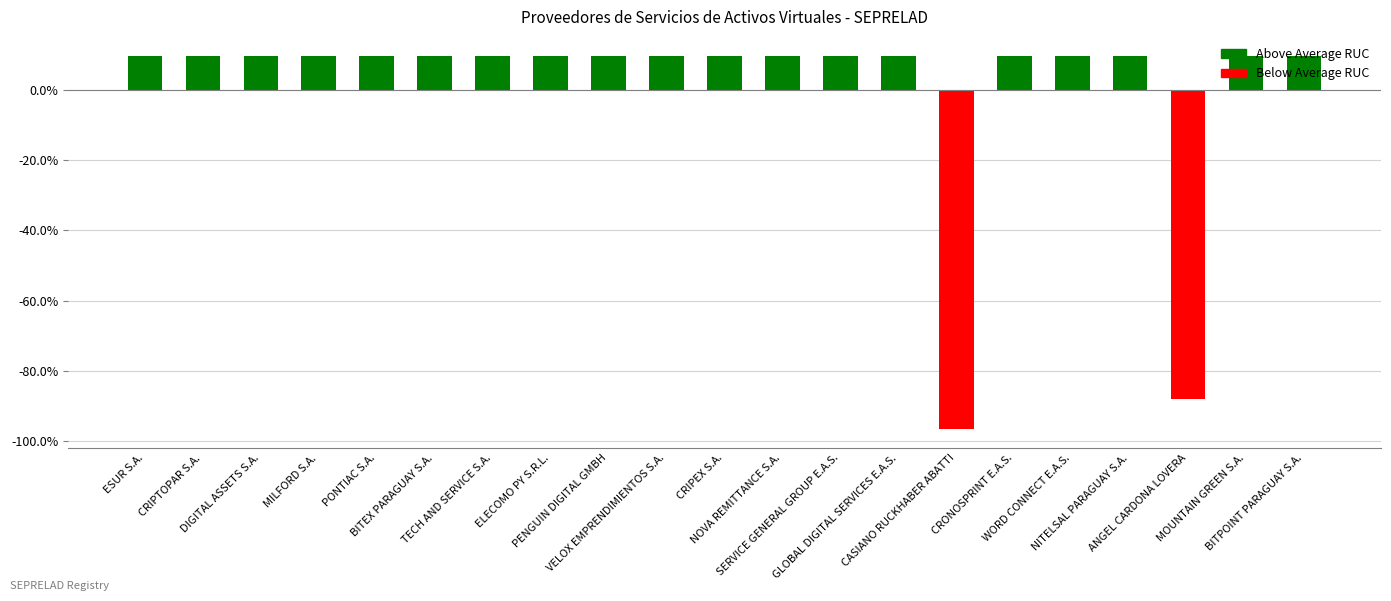

Is it true that the value at ELECOMO PY S.R.L. is 2.1?

False